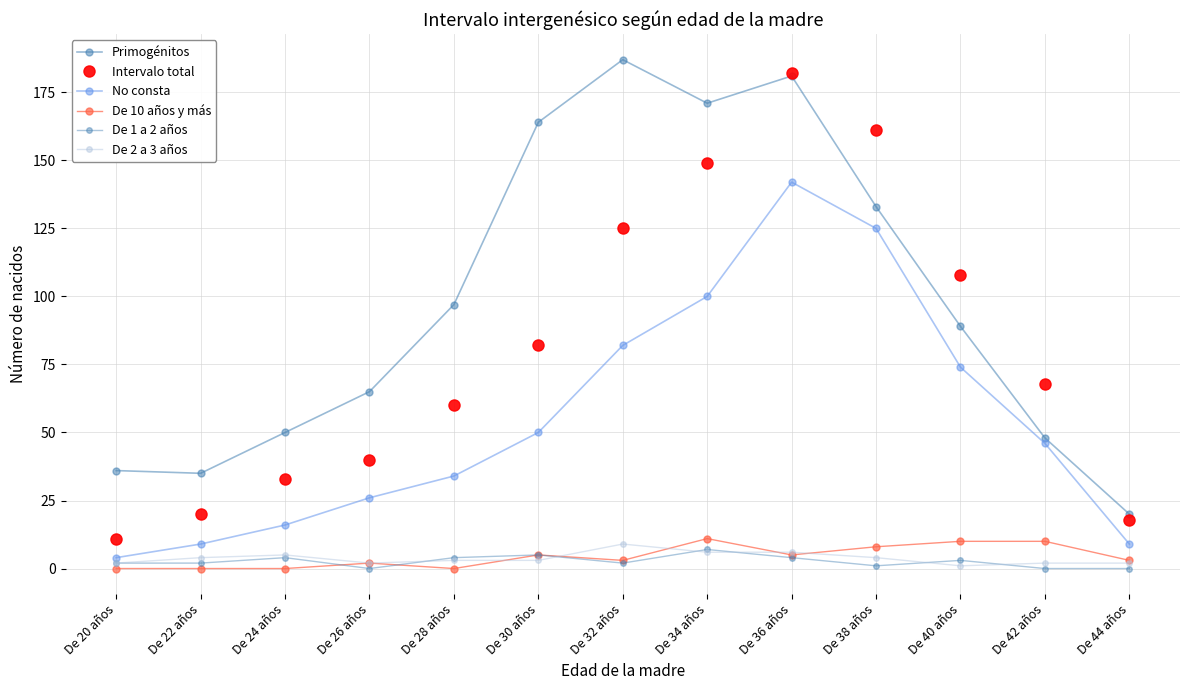

Where is the first local maximum for Intervalo total?

De 36 años